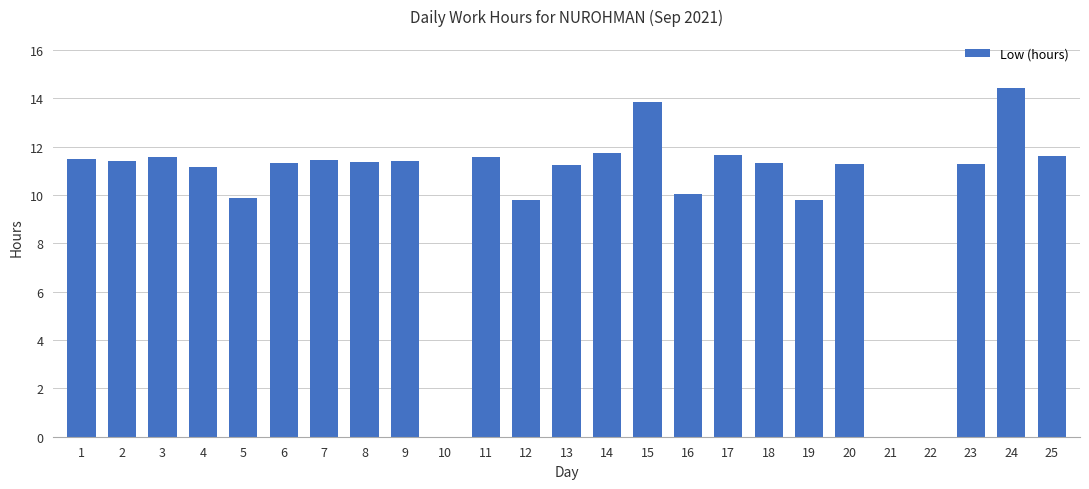

What value does the data have at 11?

11.6